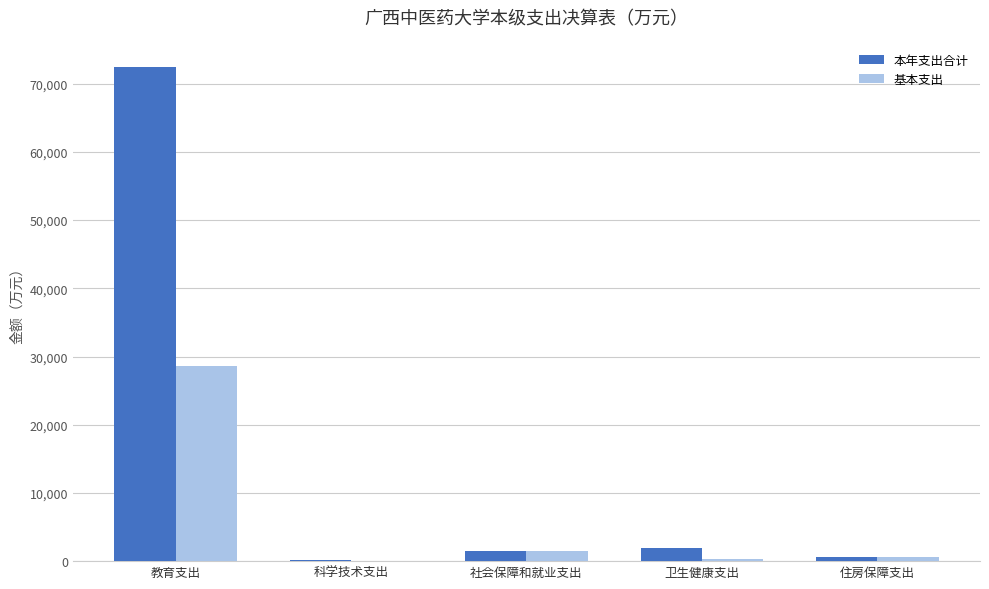

What value does the 本年支出合计 series have at 科学技术支出?

109.9